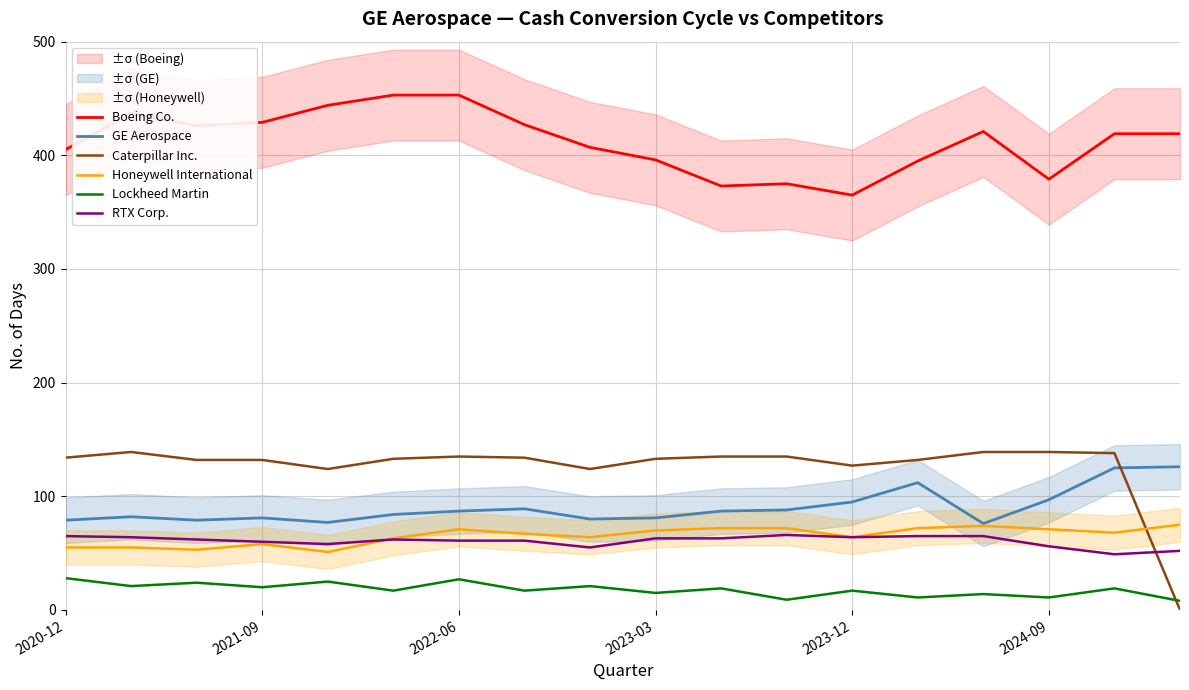

What is the approximate value of Boeing Co. at 2024-09?

379